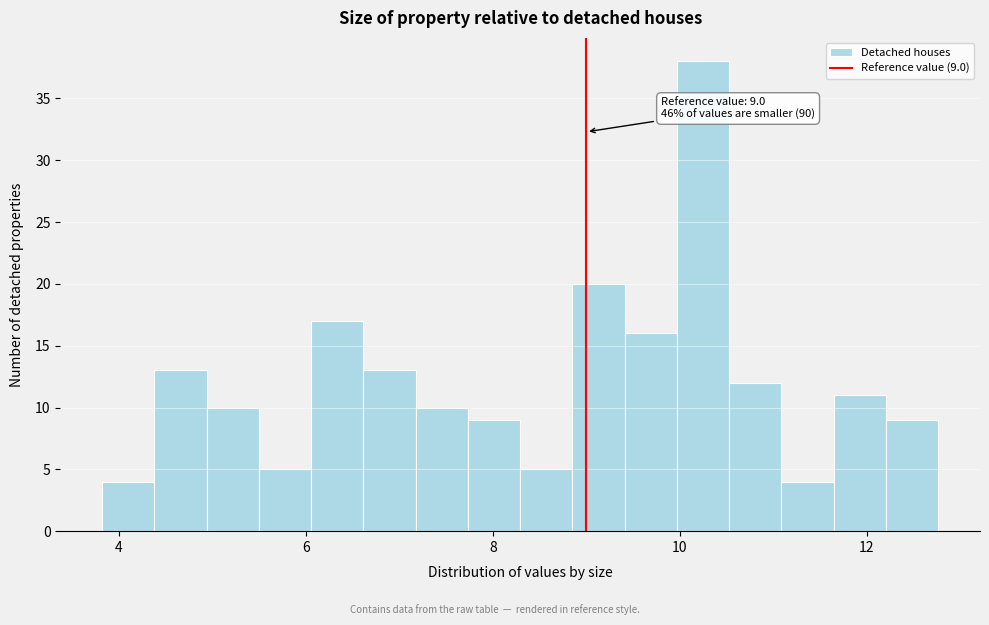

Read against the x-axis, roughly where is the centre of the tallest bar?

10.2